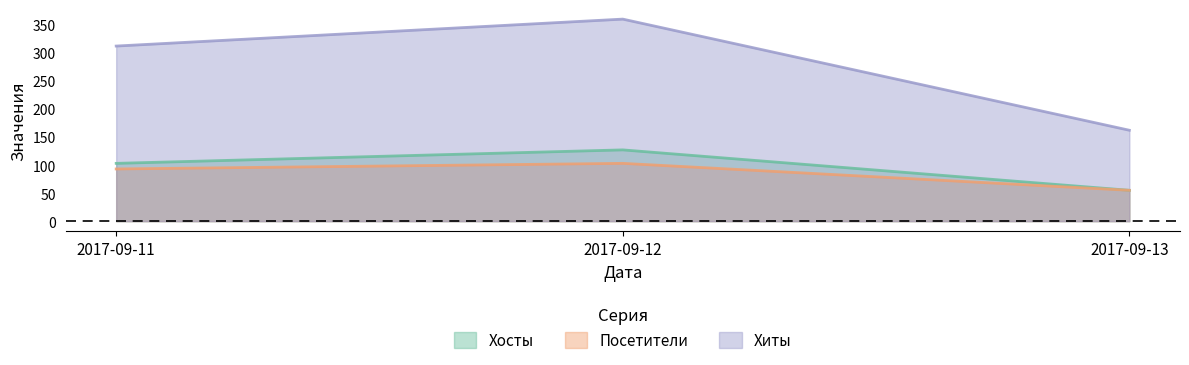

Does the chart have visible grid lines?

No